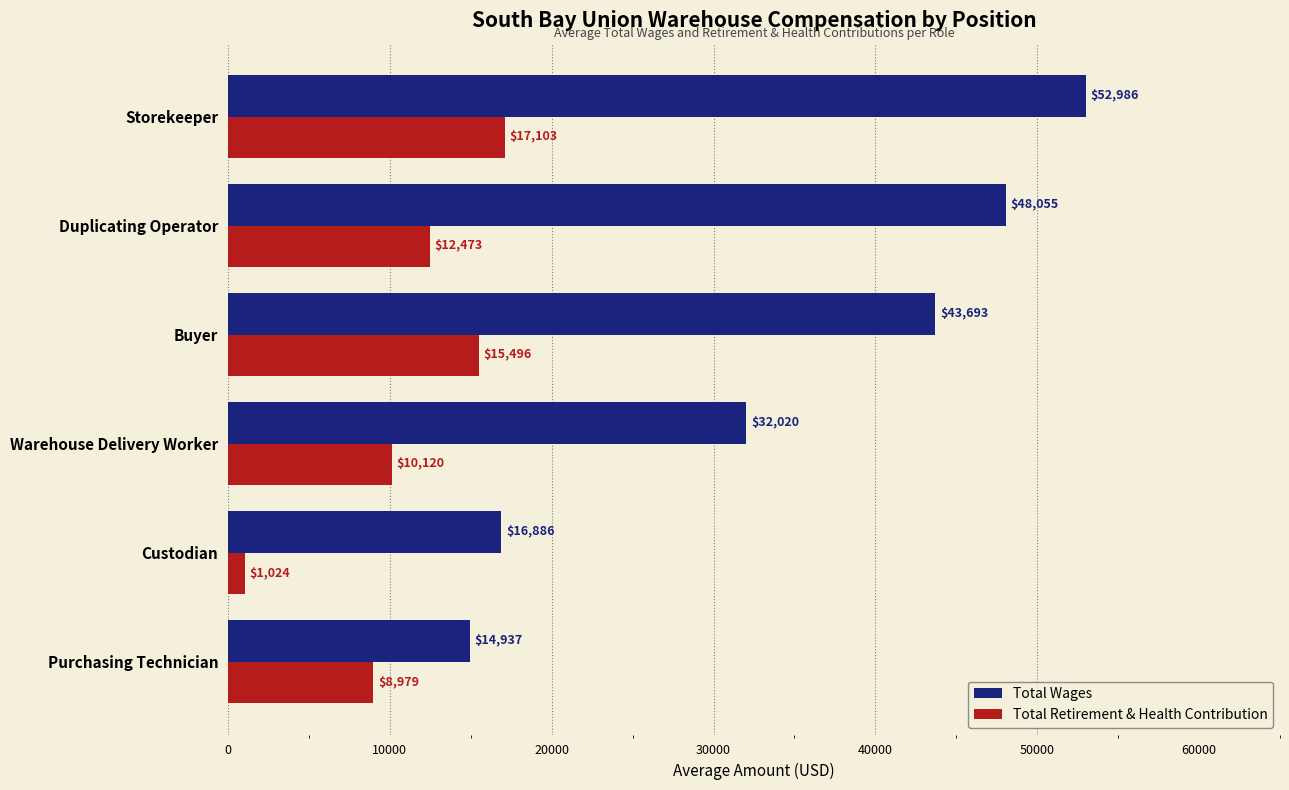

Which category has the highest value across all series?

Storekeeper